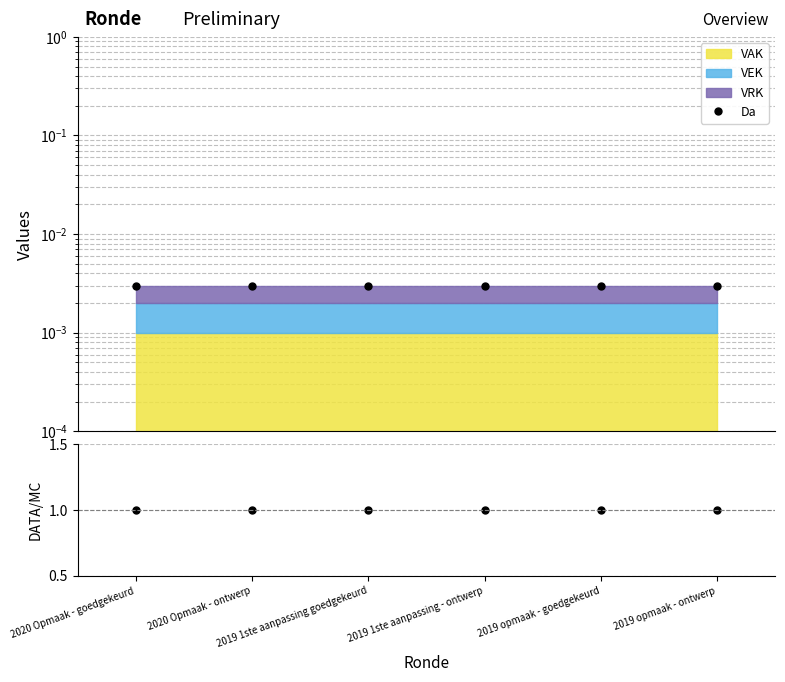

Is it true that Da equals 0.0 at 2019 1ste aanpassing goedgekeurd?

False